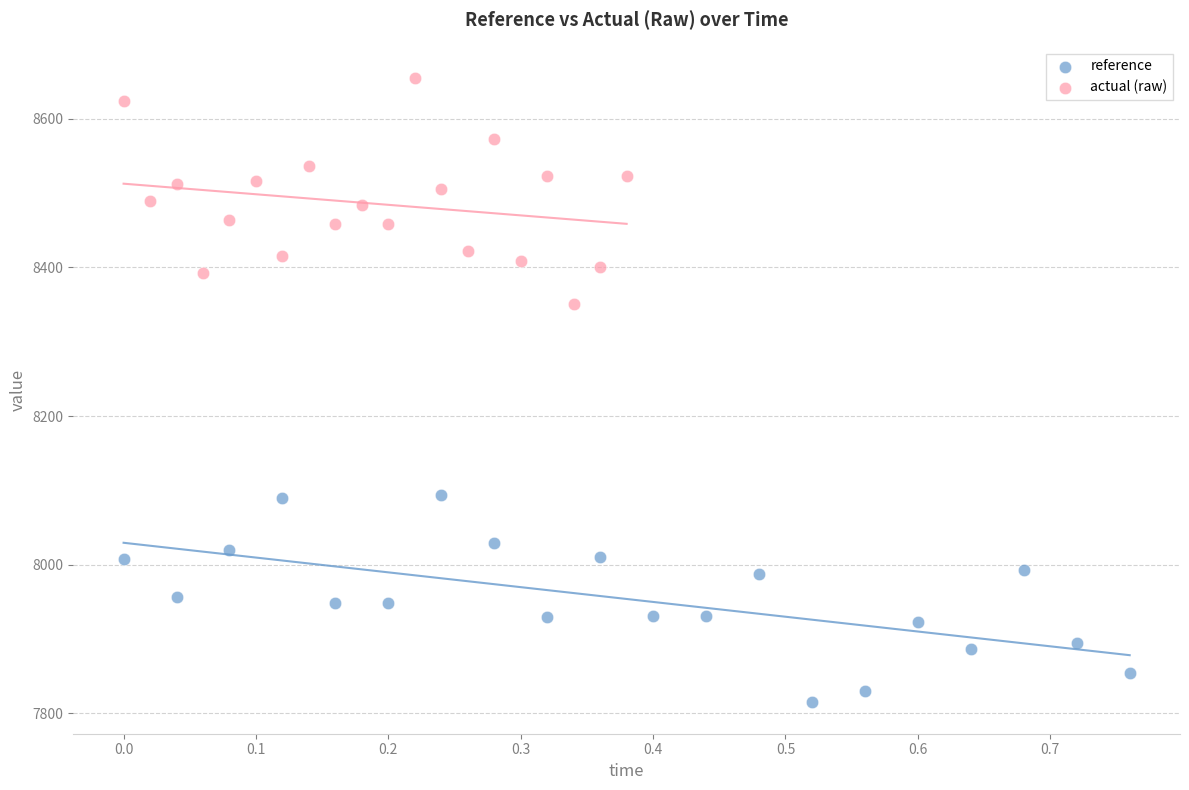

Which series reaches the maximum Y coordinate?

actual (raw)